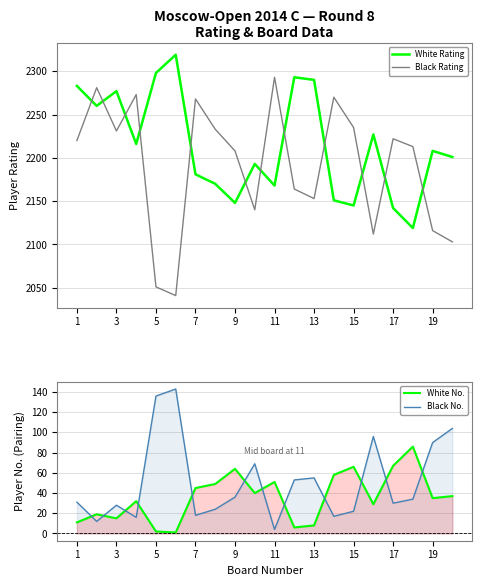

Where does the White Rating series first go above 2208?

1